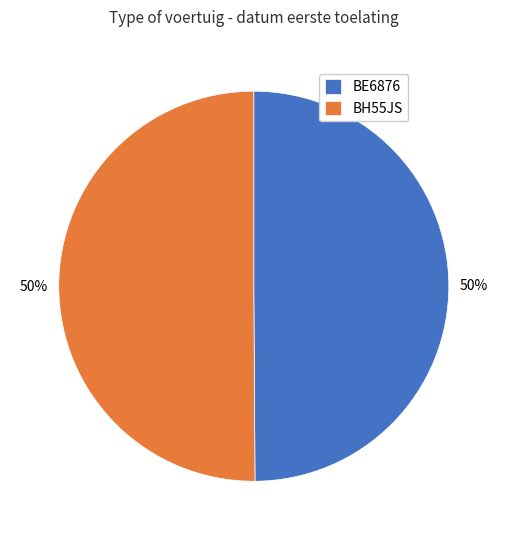

What percentage is the BE6876 slice, to the nearest percent?

50%